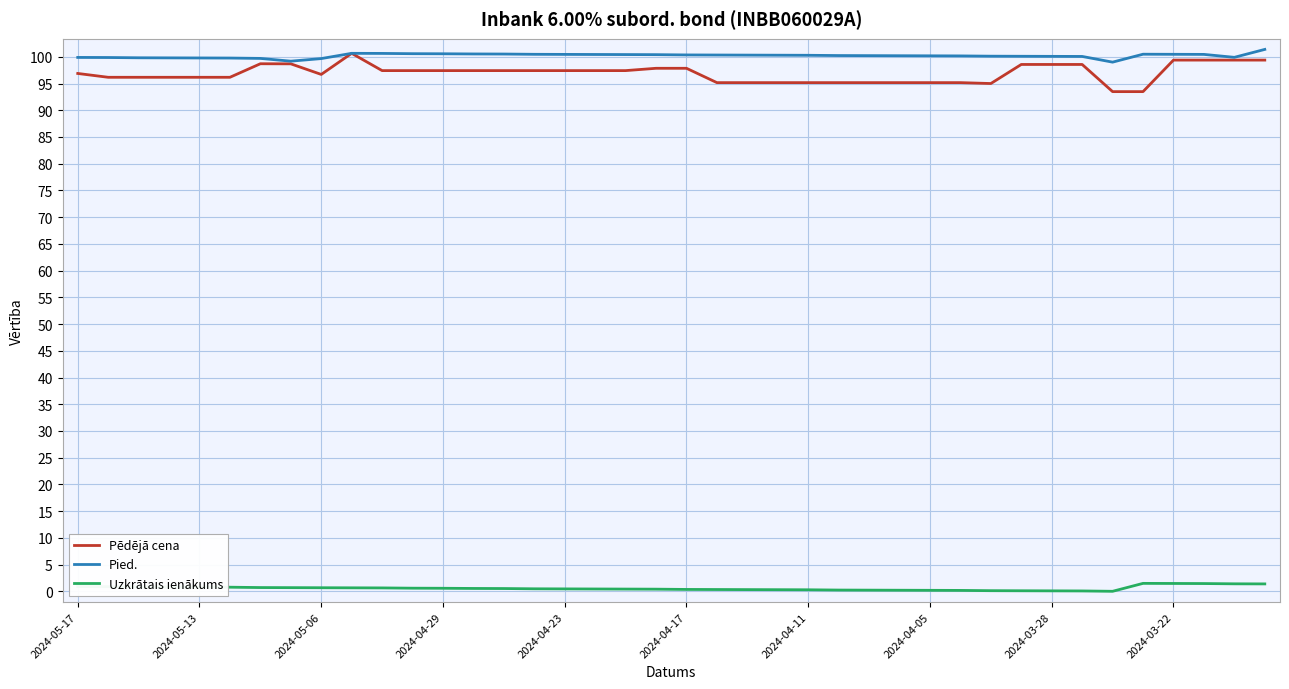

Which series has the widest spread of values?

Pēdējā cena